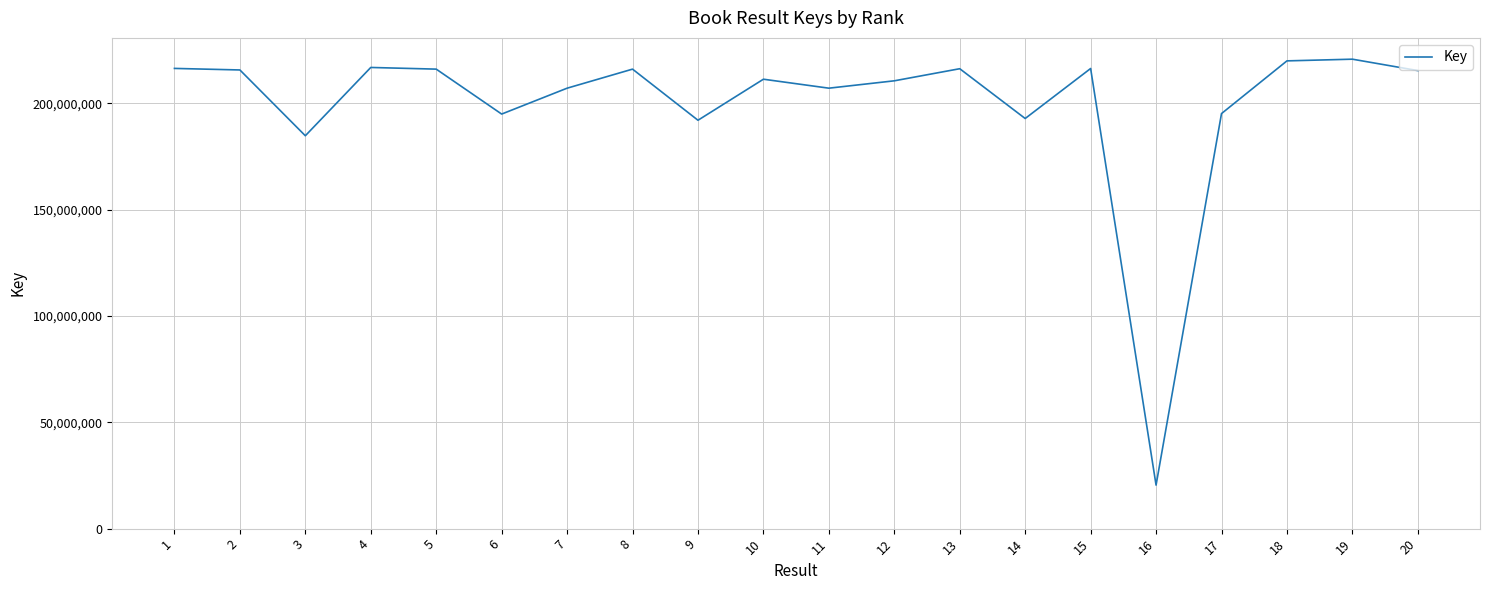

The value at 12 is 210664848. True or false?

True